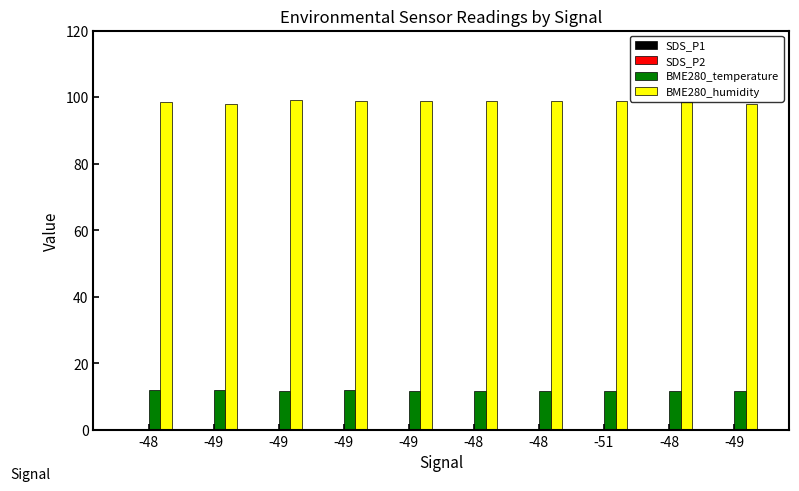

What is the average value of the SDS_P2 series?

0.2